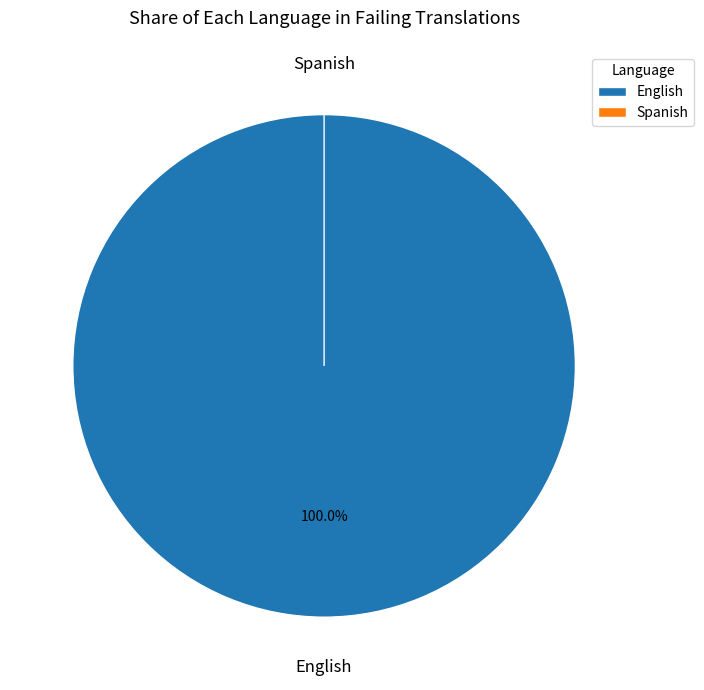

What is the total percentage of Spanish and English?

100.0%